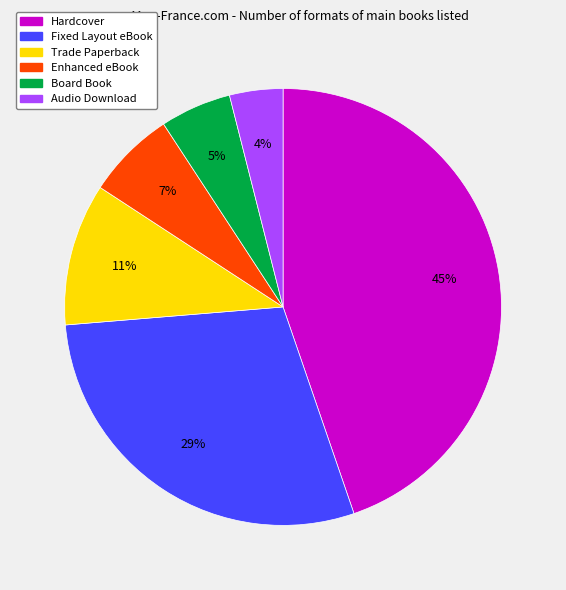

True or false: Fixed Layout eBook accounts for 29% of the total.

True